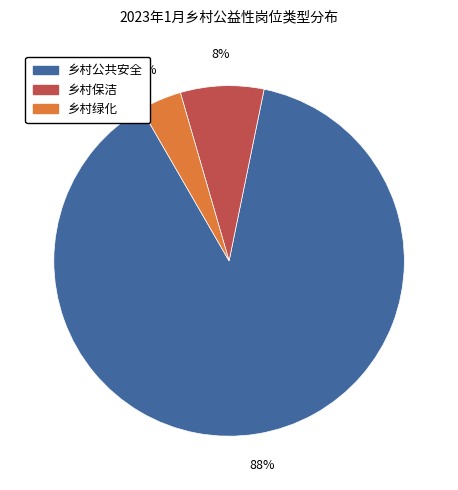

To the nearest percent, what is the combined percentage of 乡村绿化 and 乡村保洁?

12%